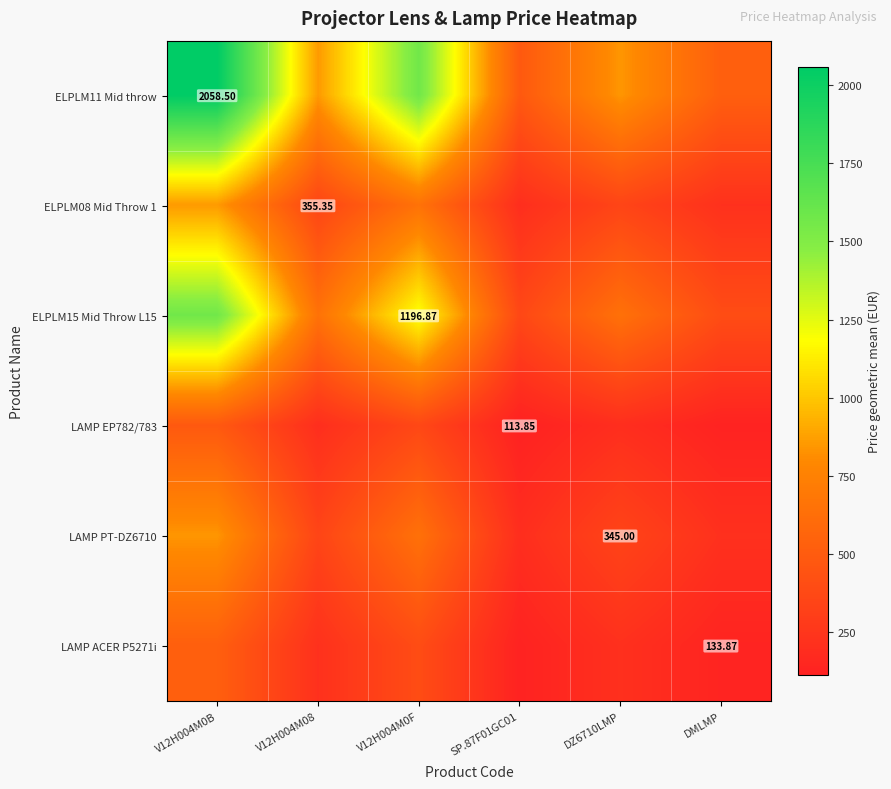

At V12H004M0B, list the series in order from smallest to largest.

LAMP EP782/783, LAMP ACER P5271i, LAMP PT-DZ6710, ELPLM08 Mid Throw 1, ELPLM15 Mid Throw L15, ELPLM11 Mid throw